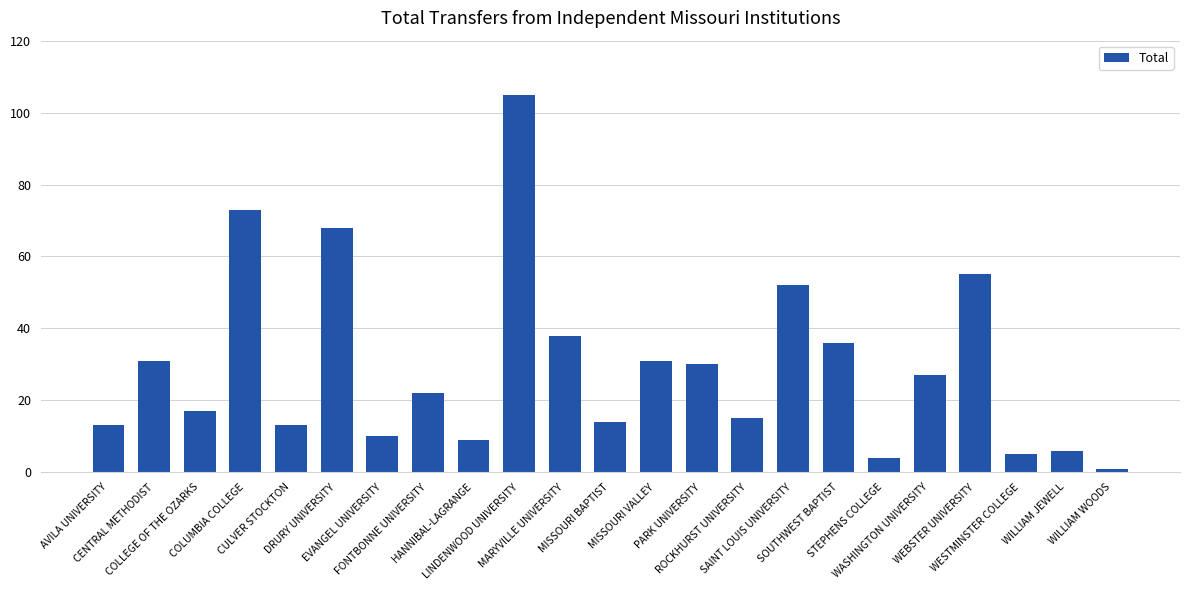

What is the maximum value shown in the chart?

105